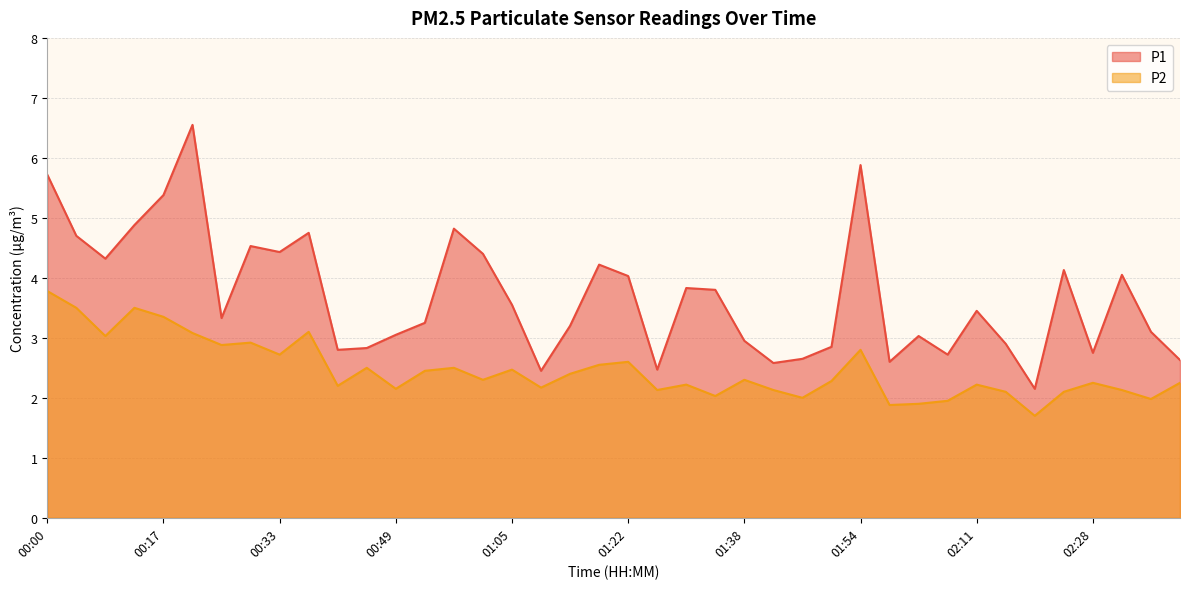

Does the chart display data point markers on the line(s)?

No